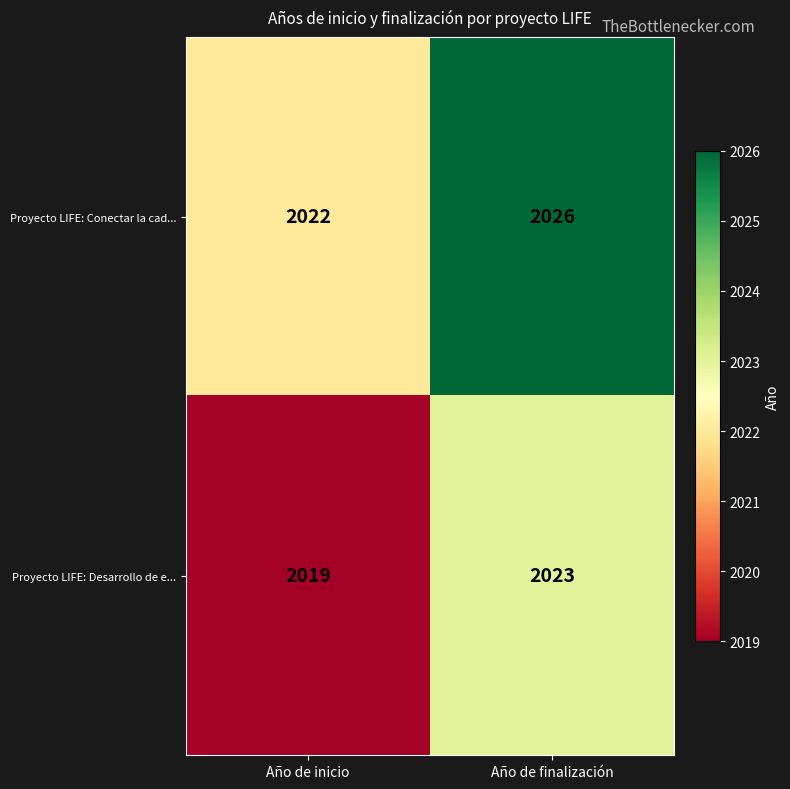

True or false: Proyecto LIFE: Conectar la cad... has a value of 2022 at Año de inicio.

True